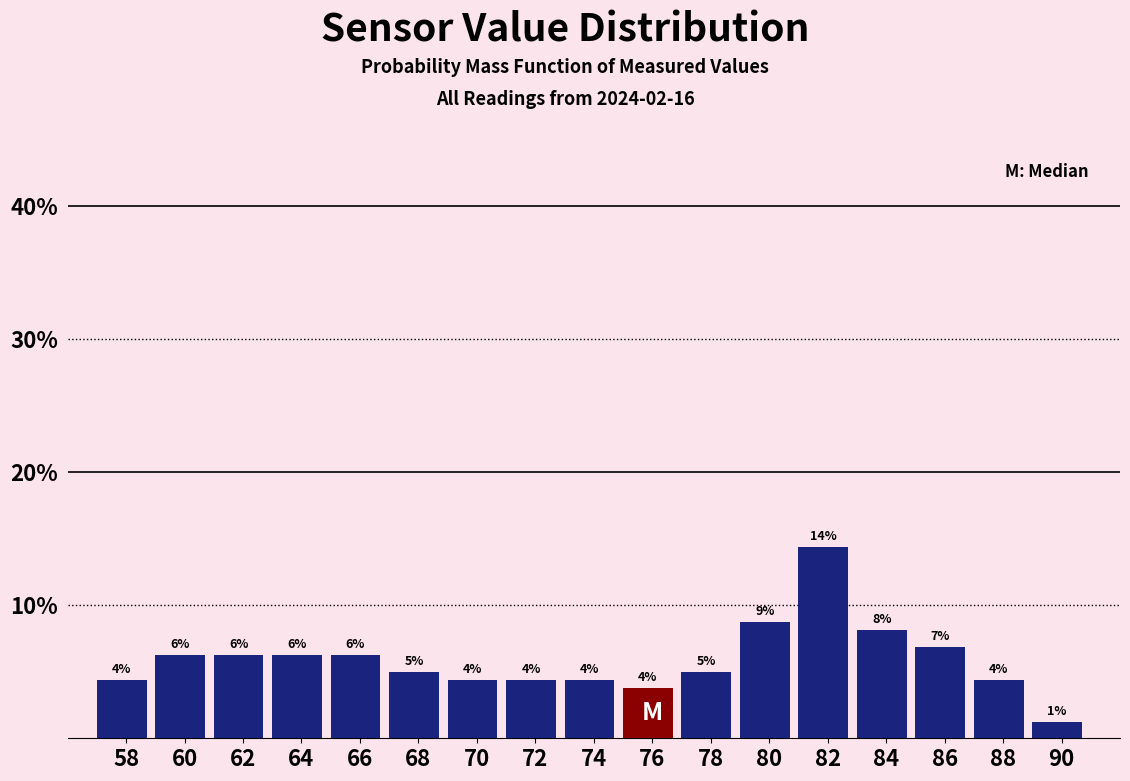

Are the bars horizontal?

No